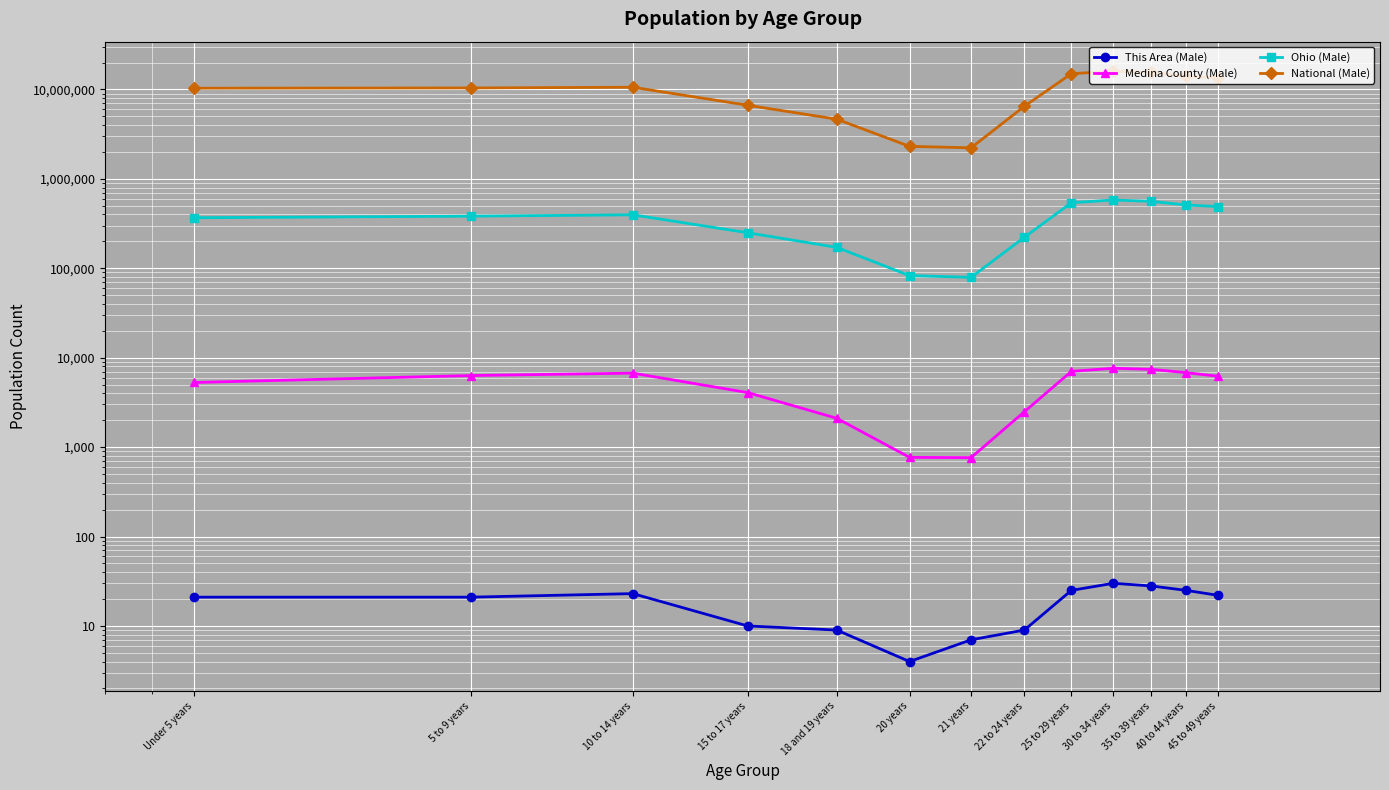

Reading left to right, list all the values displayed in this chart.

This Area (Male): Under 5 years=21	5 to 9 years=21	10 to 14 years=23	15 to 17 years=10	18 and 19 years=9	20 years=4	21 years=7	22 to 24 years=9	25 to 29 years=25	30 to 34 years=30	35 to 39 years=28	40 to 44 years=25	45 to 49 years=22
Medina County (Male): Under 5 years=5281	5 to 9 years=6314	10 to 14 years=6720	15 to 17 years=4073	18 and 19 years=2102	20 years=768	21 years=763	22 to 24 years=2486	25 to 29 years=7034	30 to 34 years=7623	35 to 39 years=7408	40 to 44 years=6801	45 to 49 years=6200
Ohio (Male): Under 5 years=367479	5 to 9 years=382641	10 to 14 years=396152	15 to 17 years=249638	18 and 19 years=171337	20 years=82813	21 years=79176	22 to 24 years=222213	25 to 29 years=541000	30 to 34 years=580000	35 to 39 years=560000	40 to 44 years=510000	45 to 49 years=490000
National (Male): Under 5 years=10319427	5 to 9 years=10389638	10 to 14 years=10579862	15 to 17 years=6656209	18 and 19 years=4647457	20 years=2308319	21 years=2223198	22 to 24 years=6482659	25 to 29 years=15000000	30 to 34 years=16000000	35 to 39 years=15500000	40 to 44 years=14000000	45 to 49 years=13500000